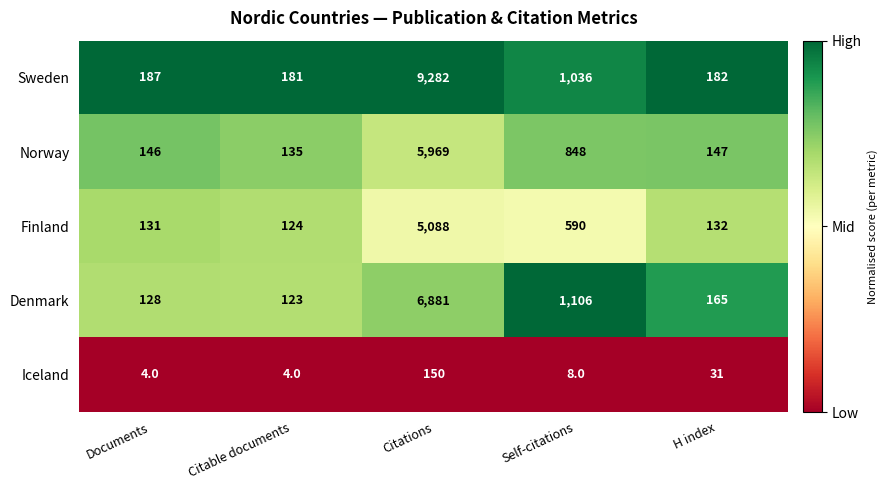

Where does the Norway series first go above 147?

Citations